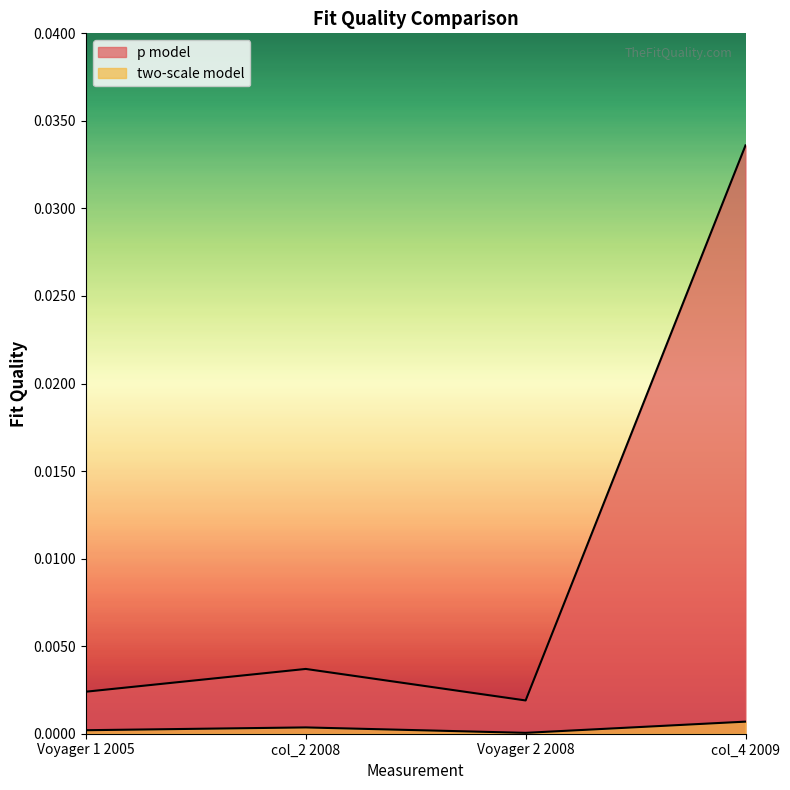

What is the label of the 1st point from the right?

col_4 2009